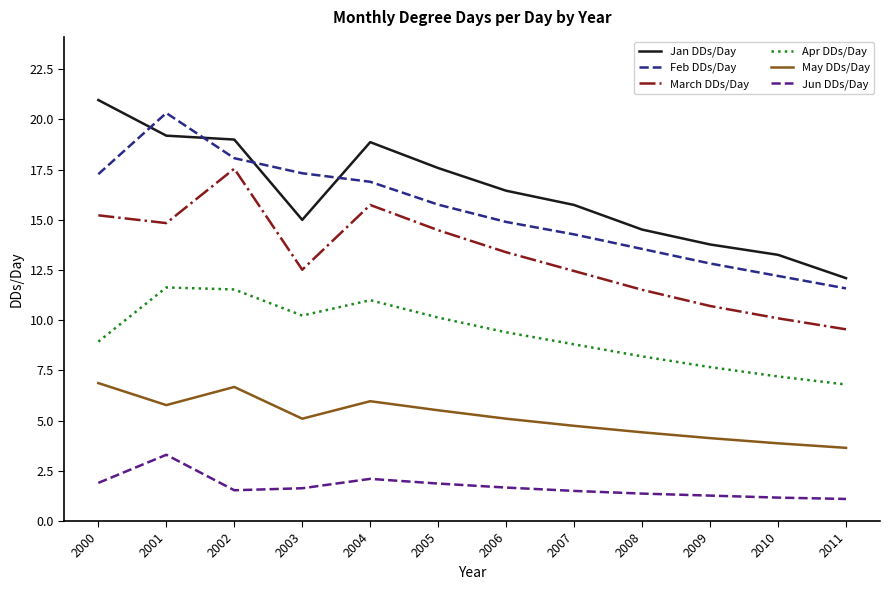

True or false: March DDs/Day and Jun DDs/Day cross at least once.

False